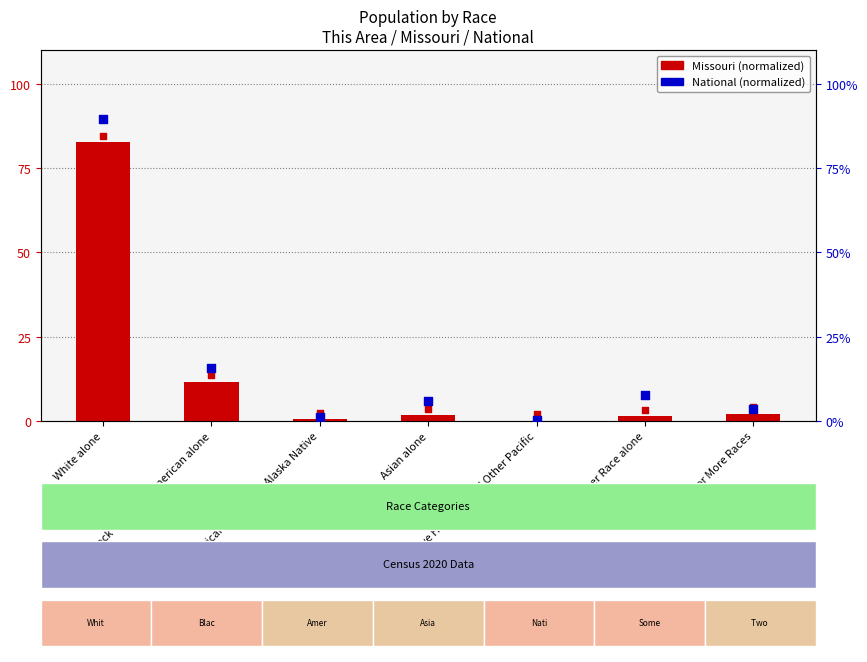

Which series contains the lowest Y value?

Missouri